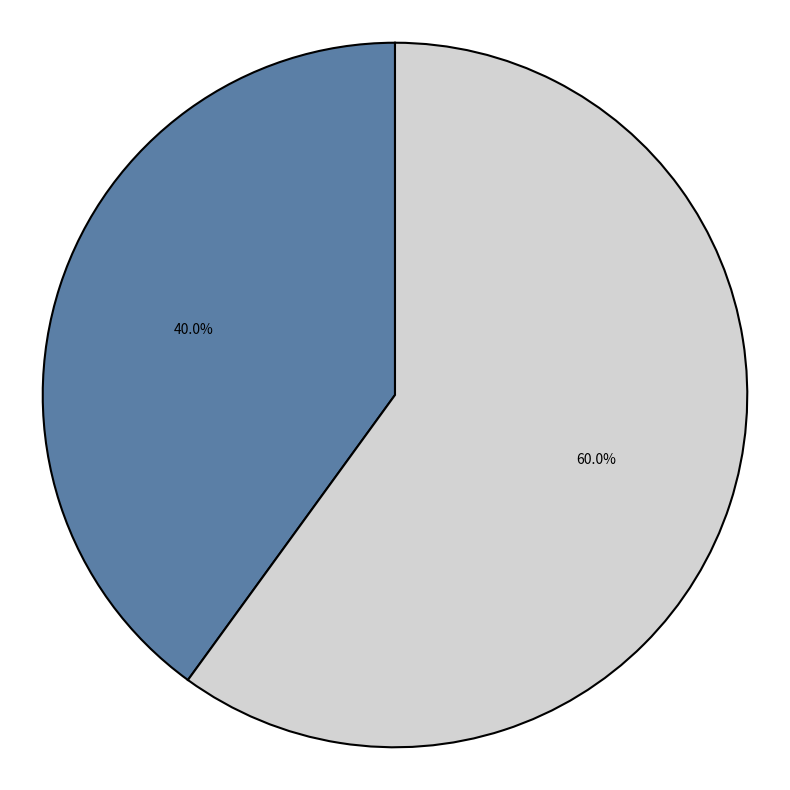

Is there a majority slice in this chart?

Yes